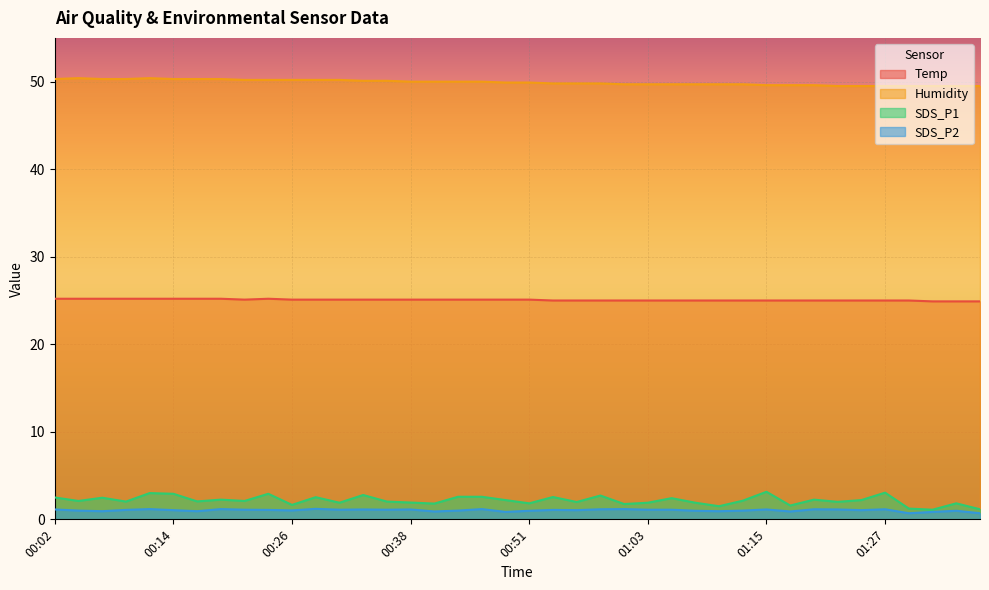

What is the maximum value shown in the chart?

50.4